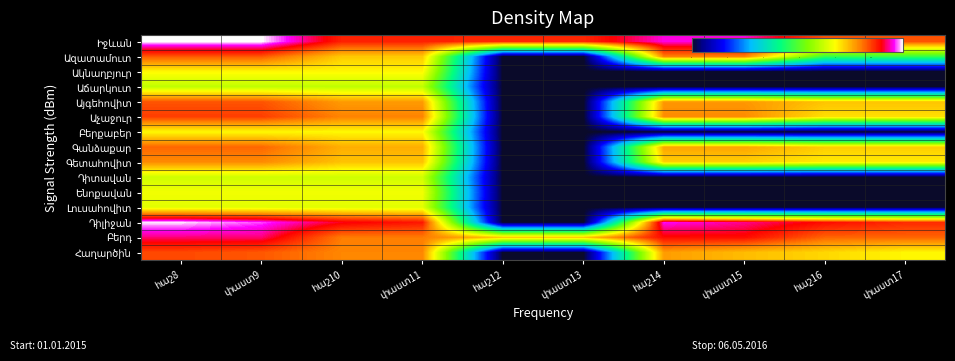

Is the value of Աճարկուտ at փաստ15 greater than the value of Գանձաքար at հաշ12?

No